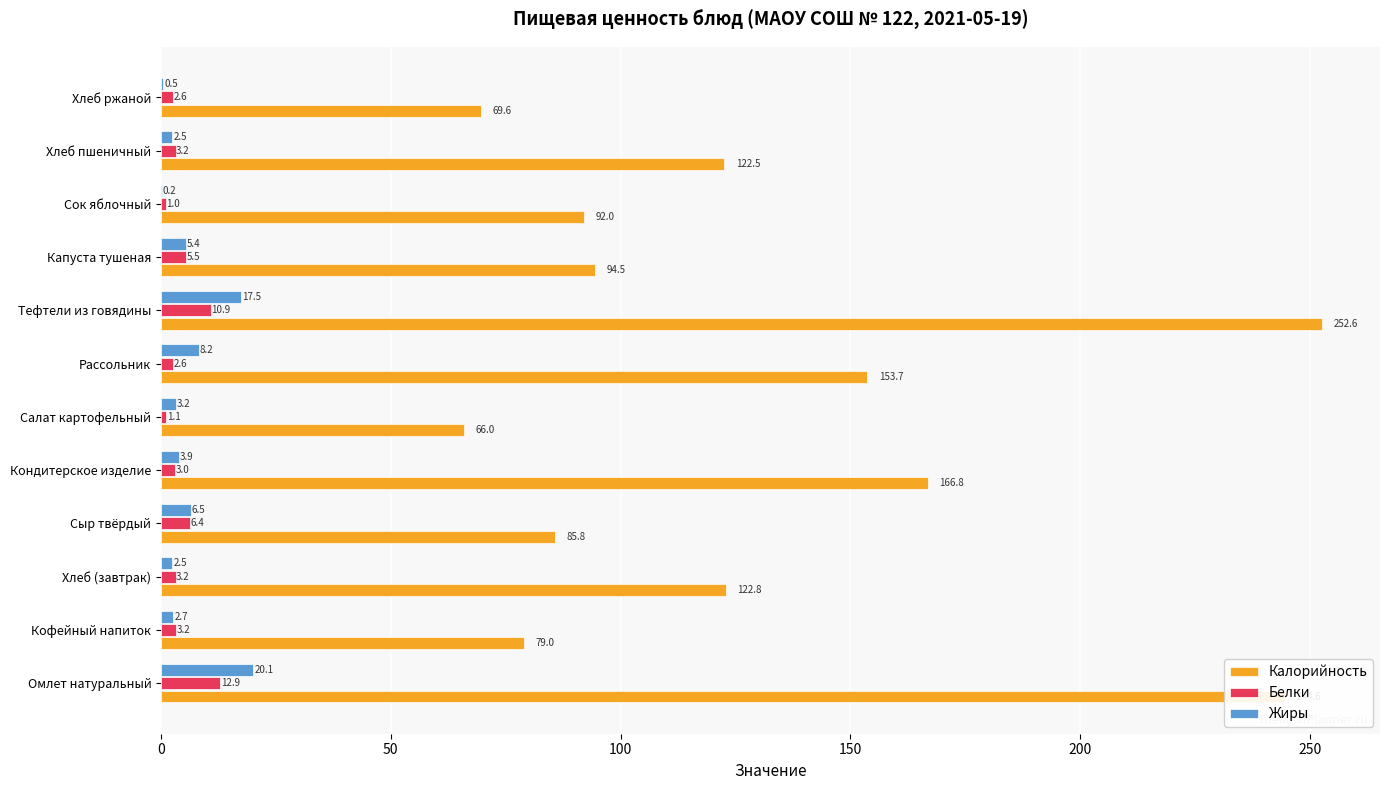

At which category is the sum across all series the highest?

Тефтели из говядины